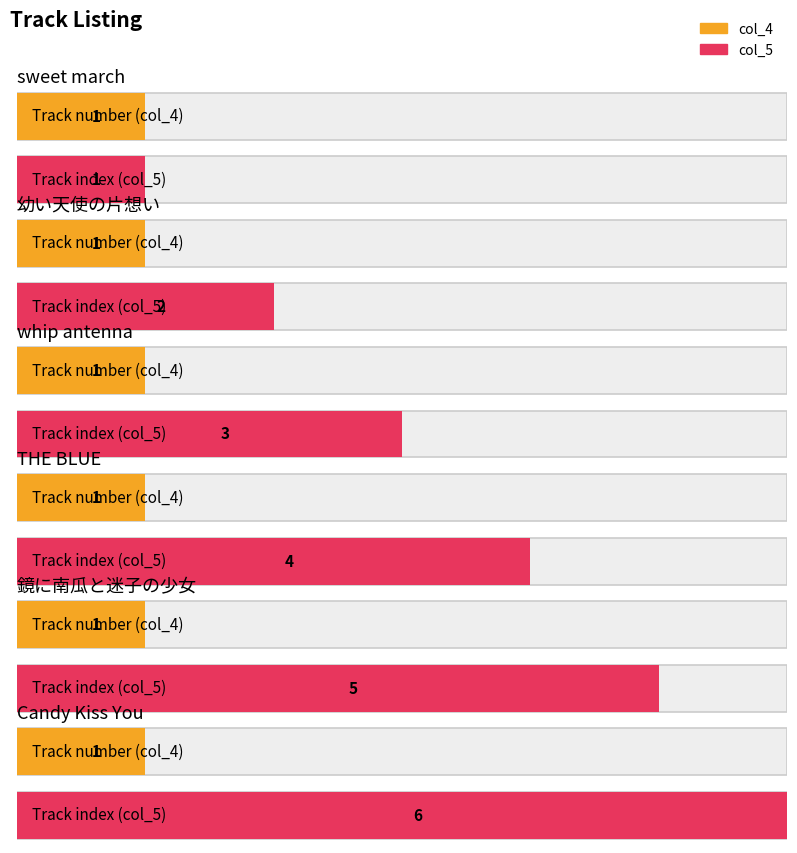

The col_5 series shows 5 at whip antenna. True or false?

False